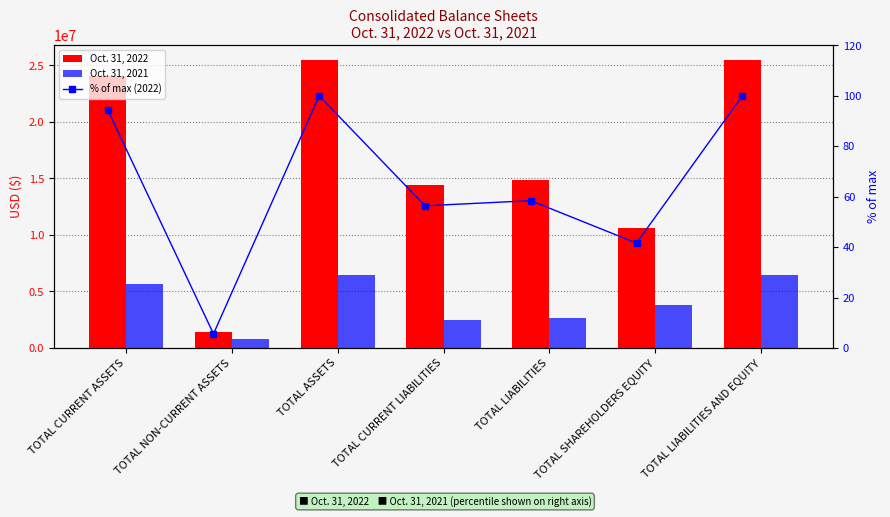

What is the difference between the Oct. 31, 2021 values at TOTAL SHAREHOLDERS EQUITY and TOTAL CURRENT ASSETS?

1875625.0